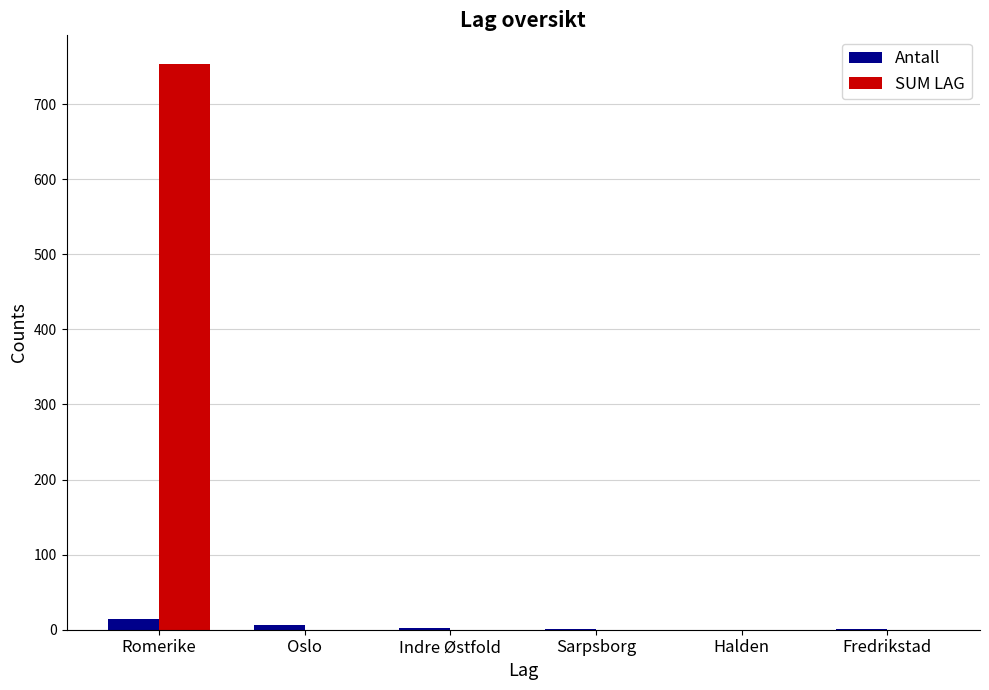

Which series changed the most between Romerike and Indre Østfold?

SUM LAG